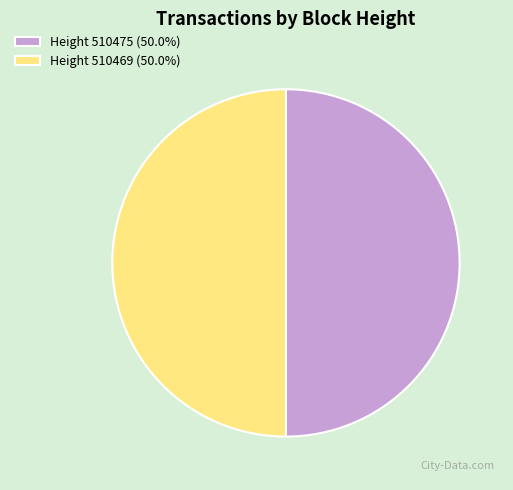

How many slices are in this pie chart?

2